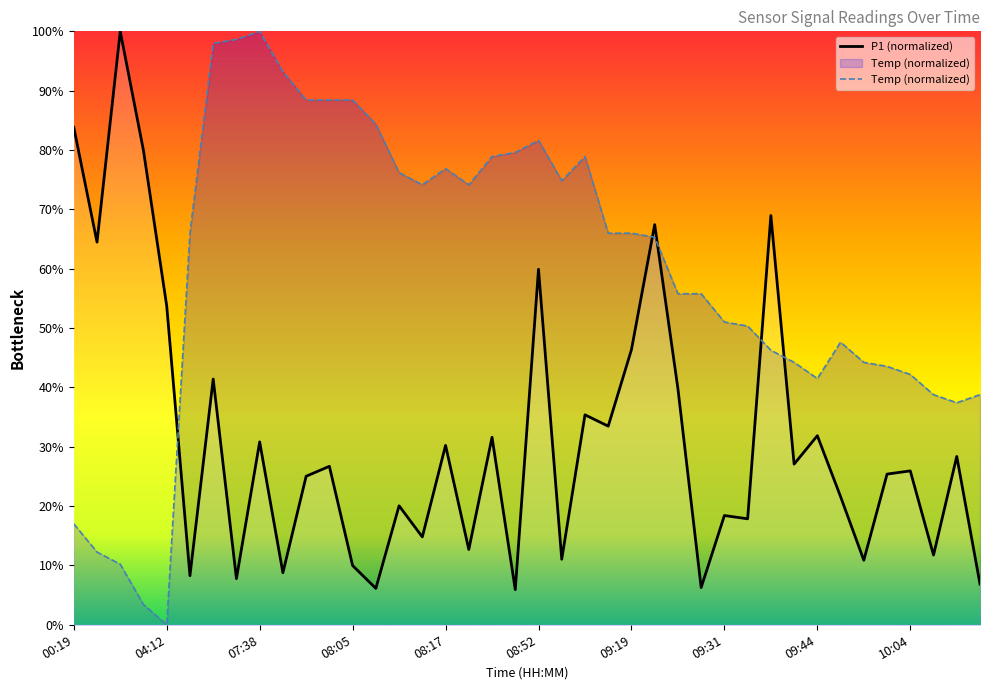

At which category does the chart reach its minimum across all series?

04:12